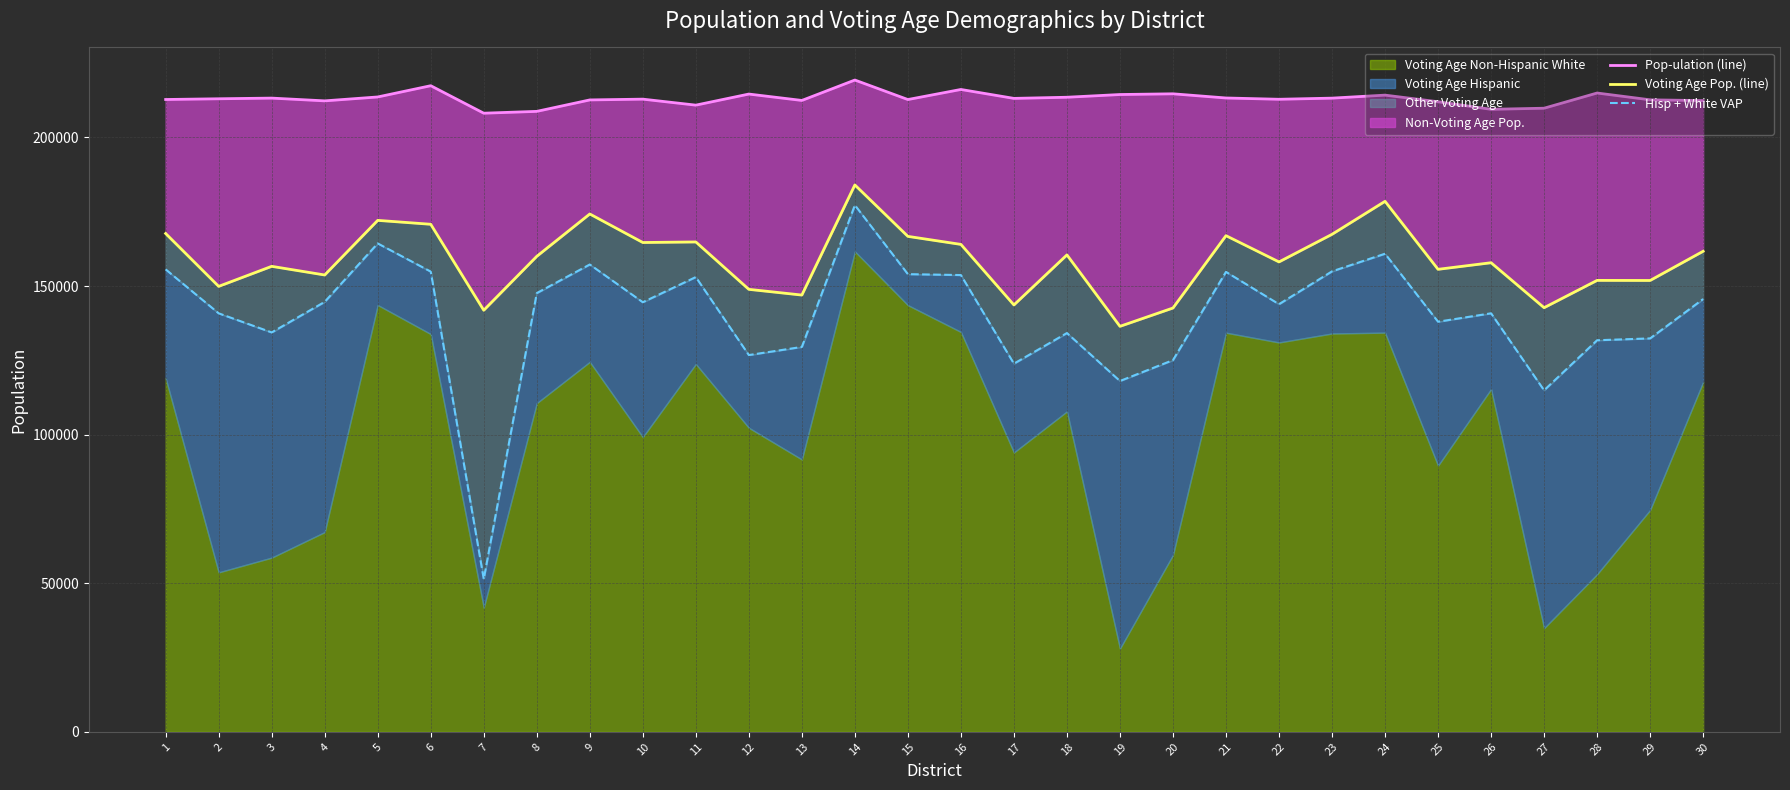

List the labels in order of Pop-ulation (line) value, largest first.

14, 6, 16, 28, 20, 12, 19, 24, 5, 18, 21, 3, 23, 17, 2, 10, 22, 1, 15, 29, 9, 13, 30, 4, 25, 11, 27, 26, 8, 7